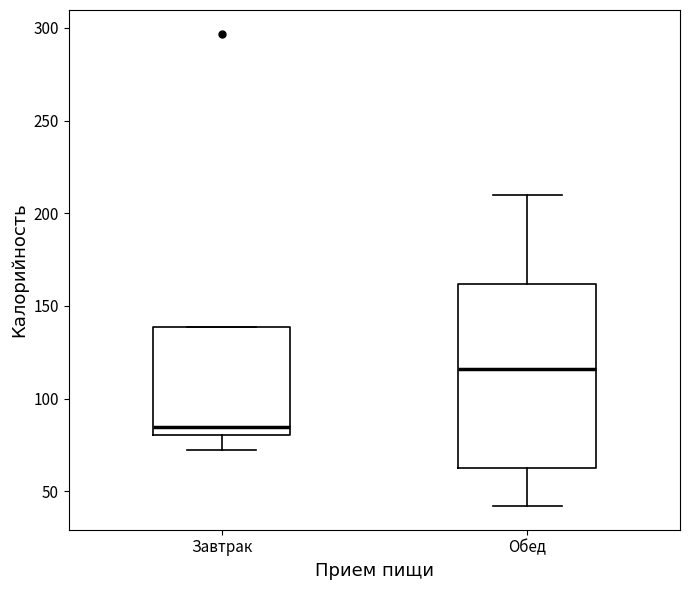

Reading left to right, read every box against the y-axis: the position of its median line, the range the box covers, and the ends of its whiskers. The values are not printed on the chart, so give them approximately, as read against the axis.

Завтрак: median 85, box 80 to 140, whiskers 70 to 140
Обед: median 115, box 65 to 160, whiskers 40 to 210